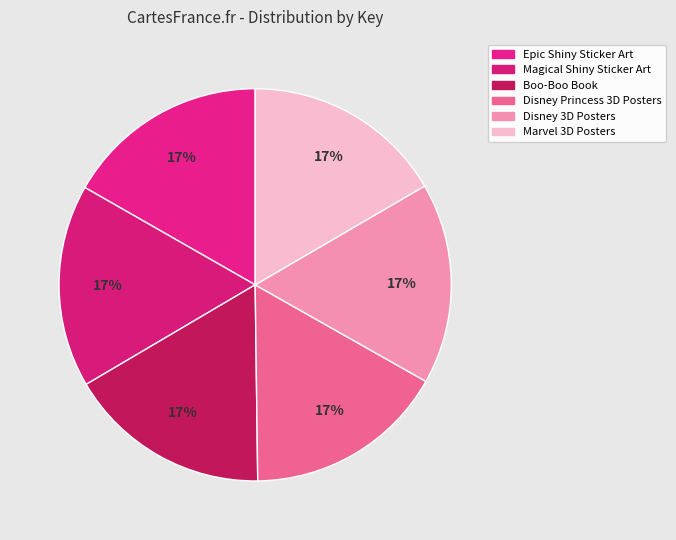

Count the number of slices in the pie.

6